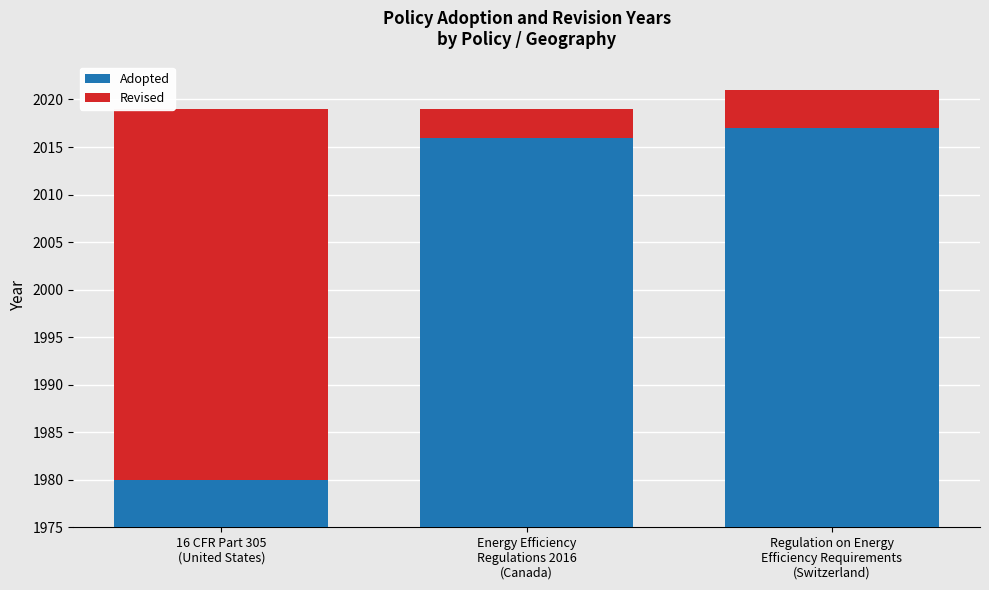

Are the bars horizontal?

No